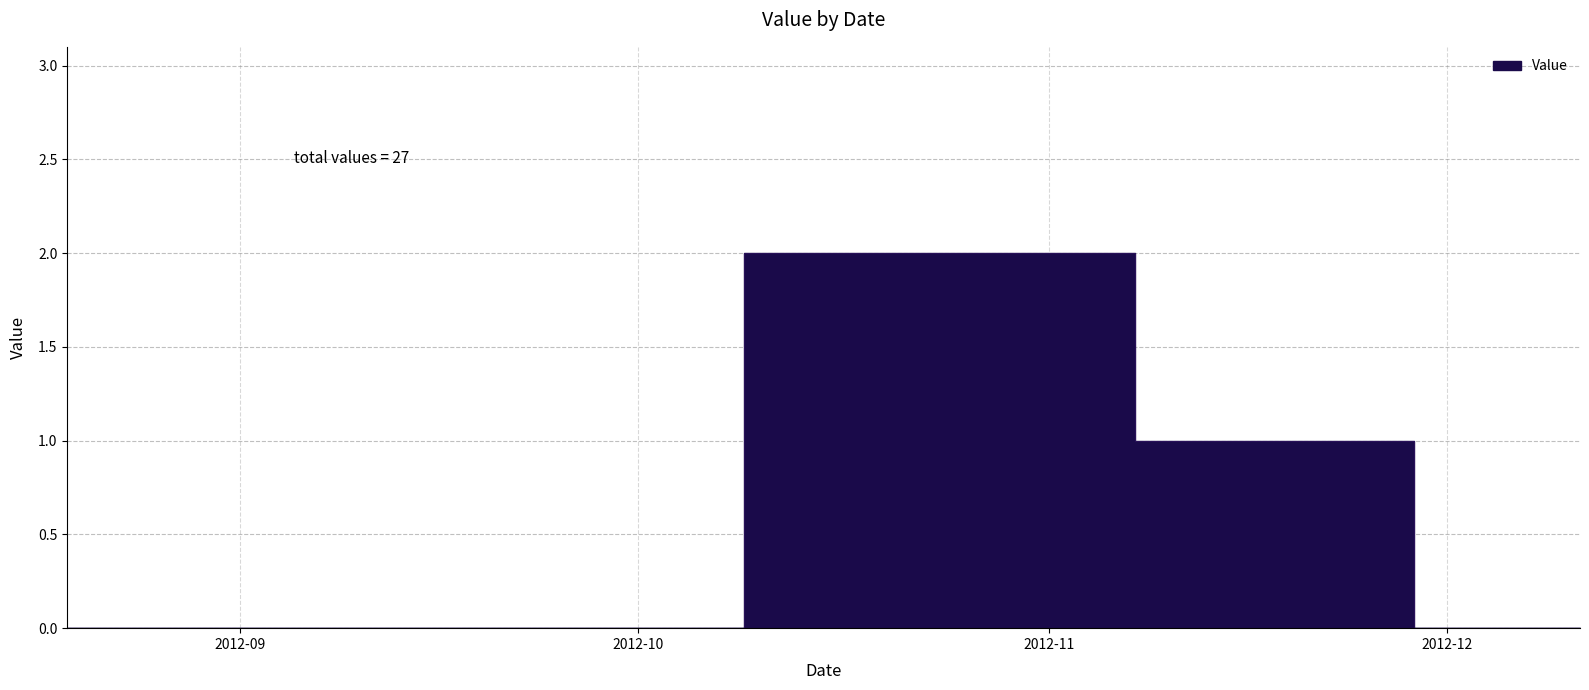

How many values are between 0 and 2?

39